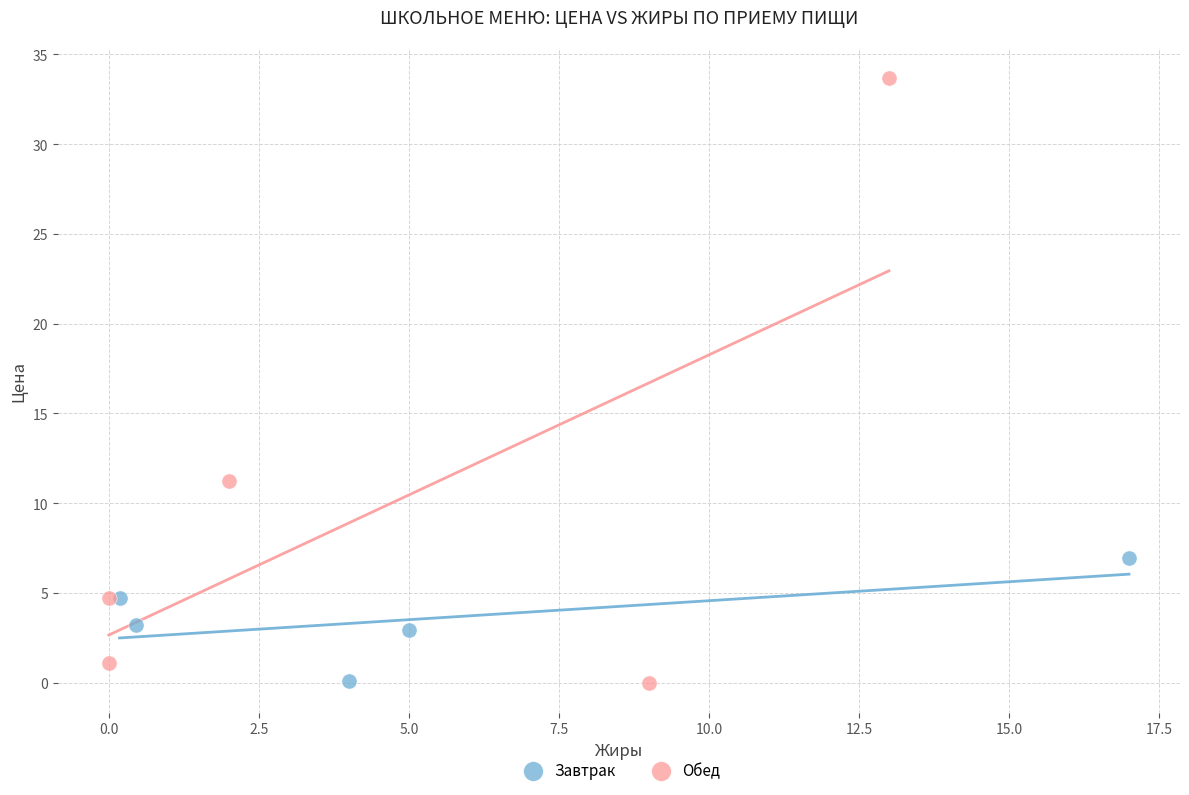

Which series contains the highest Y value?

Обед